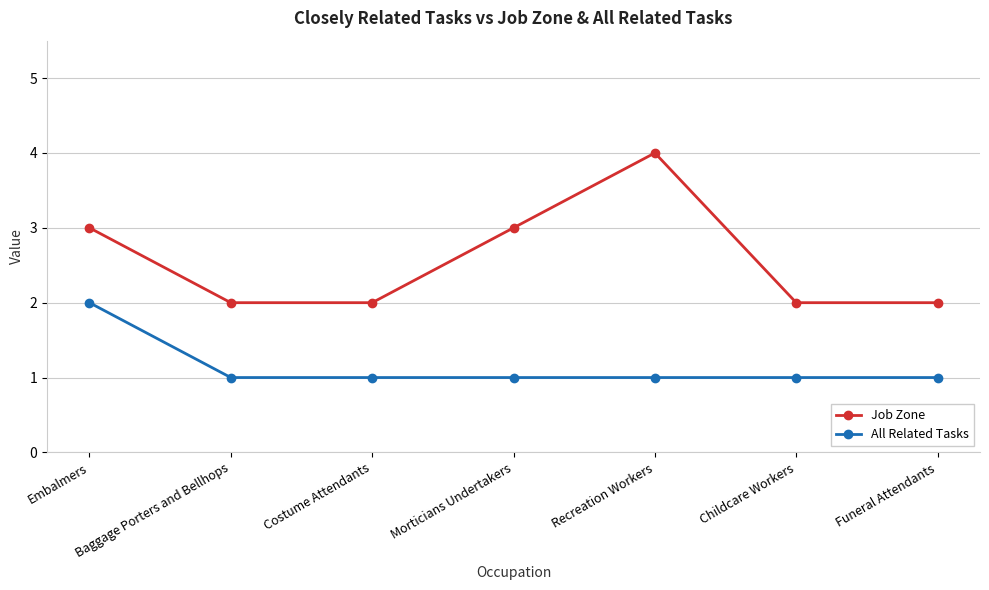

Reading left to right, transcribe all the data shown in this chart.

Job Zone: Embalmers=3	Baggage Porters and Bellhops=2	Costume Attendants=2	Morticians Undertakers=3	Recreation Workers=4	Childcare Workers=2	Funeral Attendants=2
All Related Tasks: Embalmers=2	Baggage Porters and Bellhops=1	Costume Attendants=1	Morticians Undertakers=1	Recreation Workers=1	Childcare Workers=1	Funeral Attendants=1